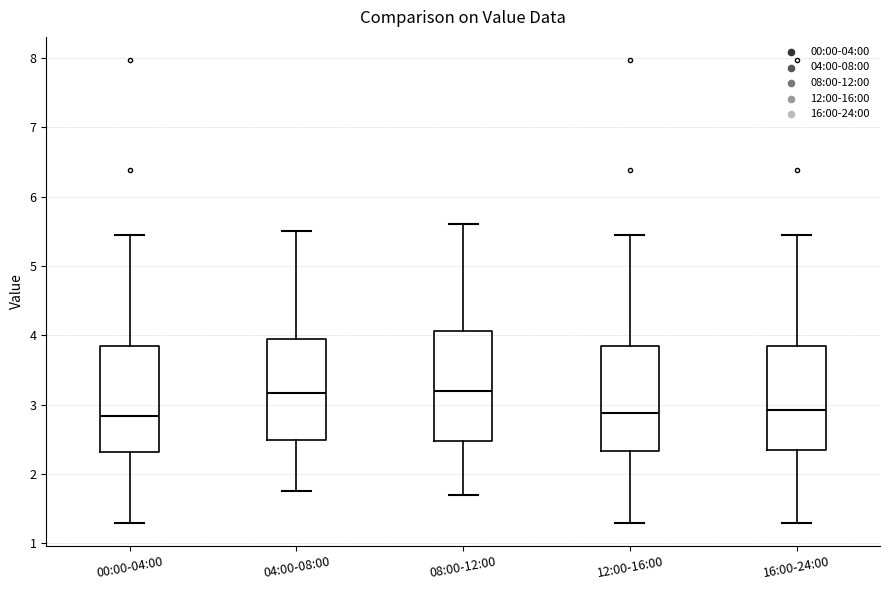

Where does the upper whisker of the box for 12:00-16:00 end on the y-axis? The values are not printed on the chart, so give them approximately, as read against the axis.

5.5